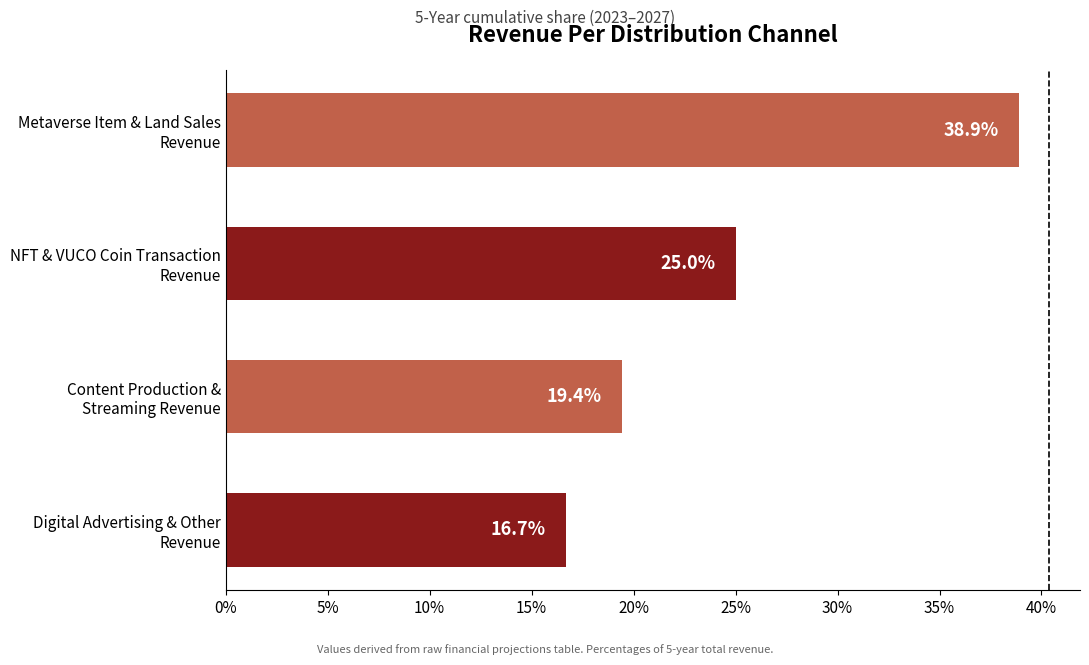

How many categories are shown in the chart?

4